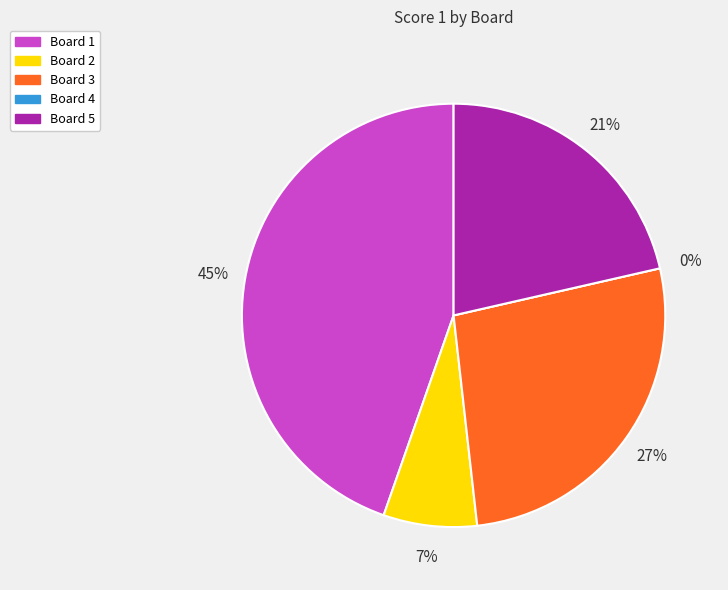

How many slices are in this pie chart?

5